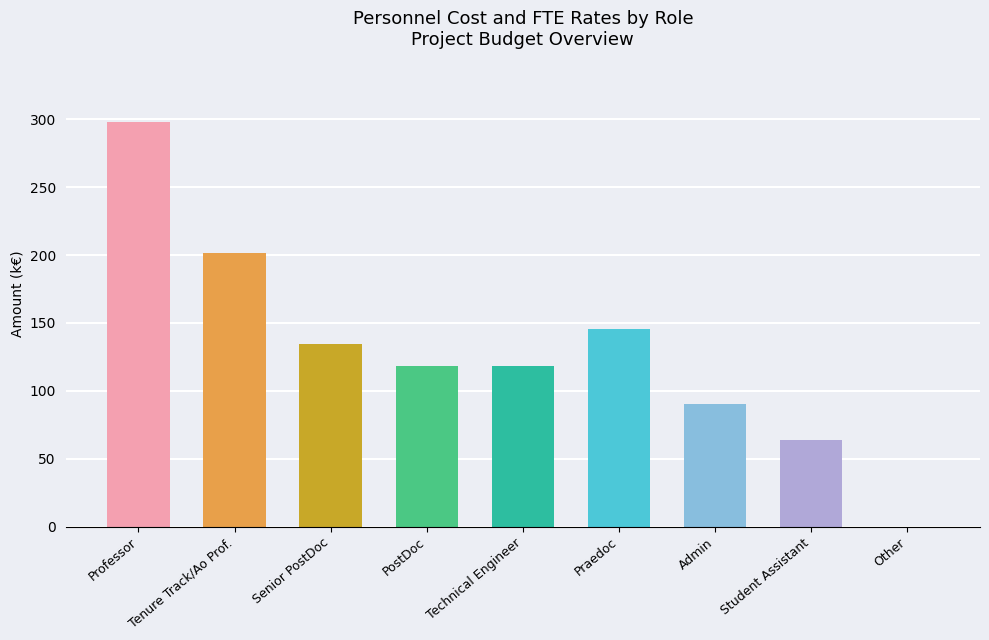

Count the number of categories in the chart.

9